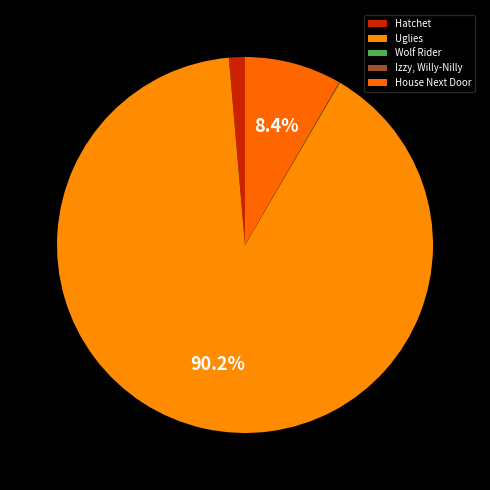

Which slice represents more than half of the pie?

Uglies